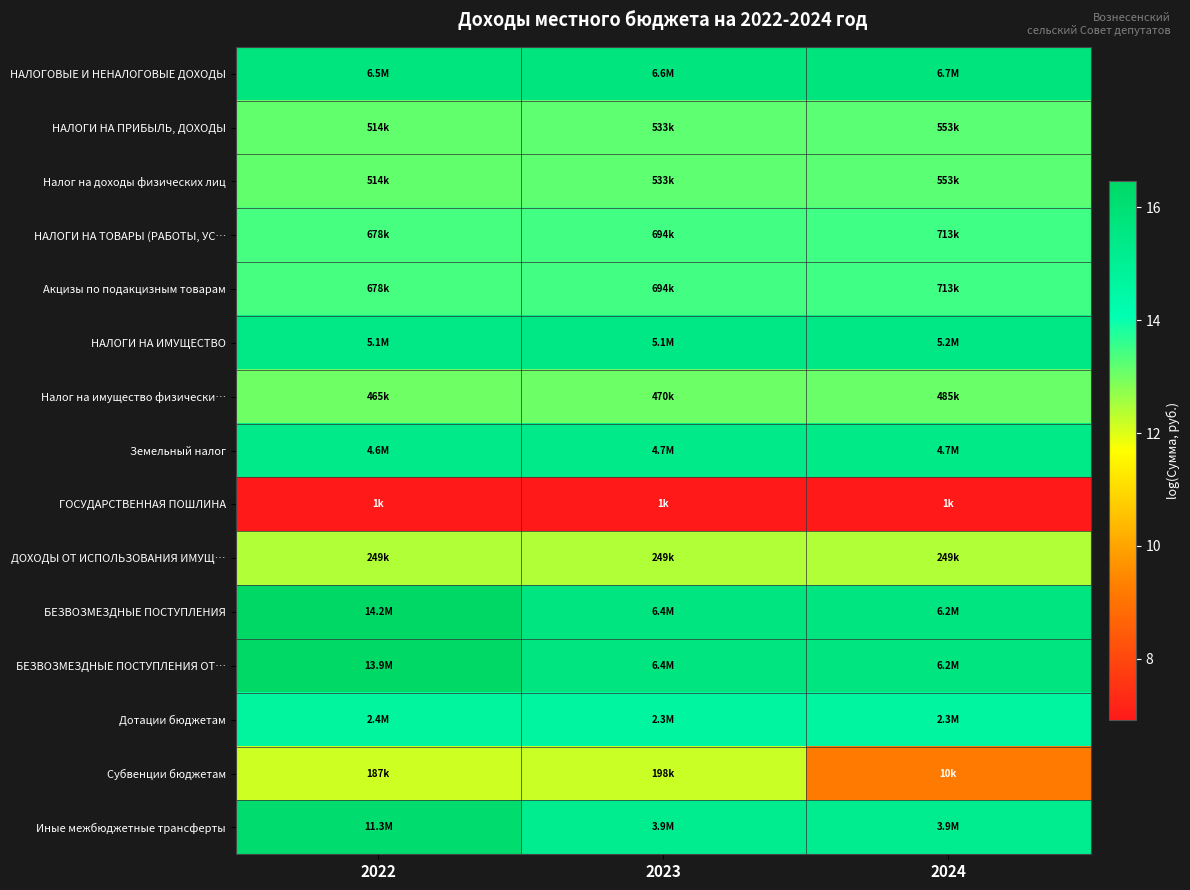

Reading left to right, list all the values displayed in this chart.

НАЛОГОВЫЕ И НЕНАЛОГОВЫЕ ДОХОДЫ: 2022=15.7	2023=15.7	2024=15.7
НАЛОГИ НА ПРИБЫЛЬ, ДОХОДЫ: 2022=13.1	2023=13.2	2024=13.2
Налог на доходы физических лиц: 2022=13.1	2023=13.2	2024=13.2
НАЛОГИ НА ТОВАРЫ (РАБОТЫ, УС…: 2022=13.4	2023=13.4	2024=13.5
Акцизы по подакцизным товарам: 2022=13.4	2023=13.4	2024=13.5
НАЛОГИ НА ИМУЩЕСТВО: 2022=15.4	2023=15.5	2024=15.5
Налог на имущество физически…: 2022=13.0	2023=13.1	2024=13.1
Земельный налог: 2022=15.3	2023=15.4	2024=15.4
ГОСУДАРСТВЕННАЯ ПОШЛИНА: 2022=6.9	2023=6.9	2024=6.9
ДОХОДЫ ОТ ИСПОЛЬЗОВАНИЯ ИМУЩ…: 2022=12.4	2023=12.4	2024=12.4
БЕЗВОЗМЕЗДНЫЕ ПОСТУПЛЕНИЯ: 2022=16.5	2023=15.7	2024=15.6
БЕЗВОЗМЕЗДНЫЕ ПОСТУПЛЕНИЯ ОТ…: 2022=16.4	2023=15.7	2024=15.6
Дотации бюджетам: 2022=14.7	2023=14.7	2024=14.7
Субвенции бюджетам: 2022=12.1	2023=12.2	2024=9.2
Иные межбюджетные трансферты: 2022=16.2	2023=15.2	2024=15.2